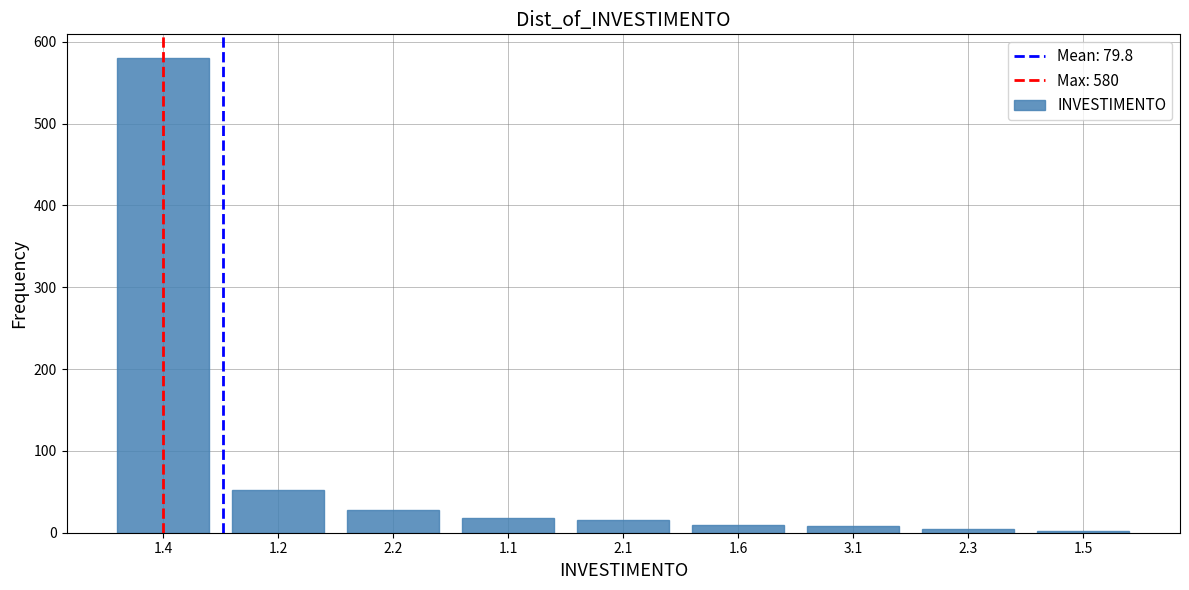

What is the difference between the maximum and second lowest values?

575